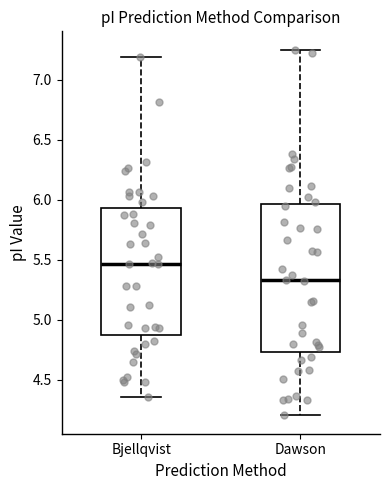

Reading left to right, transcribe this box plot: for each box, give where its median line is, the range the box spans, and where its two whiskers end, as read against the y-axis. The values are not printed on the chart, so give them approximately, as read against the axis.

Bjellqvist: median 5.45, box 4.90 to 5.95, whiskers 4.35 to 7.20
Dawson: median 5.35, box 4.75 to 5.95, whiskers 4.20 to 7.25